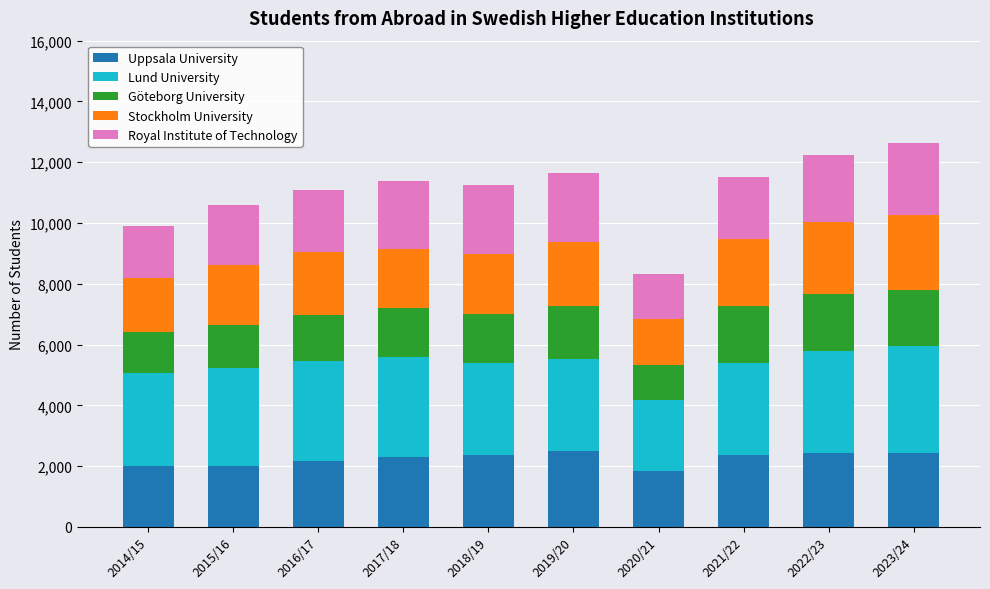

How many bars are there in total?

10